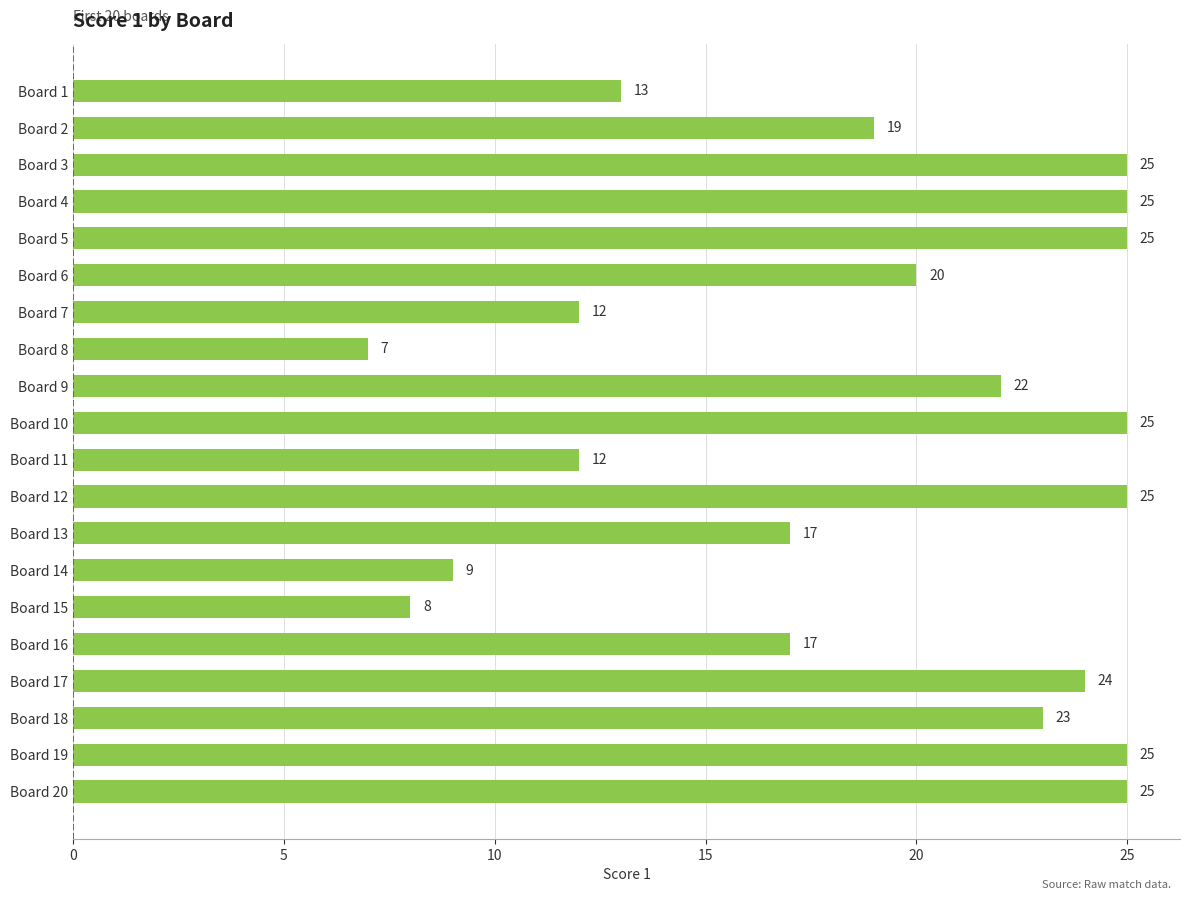

What is the value of the 18th bar from the top?

23